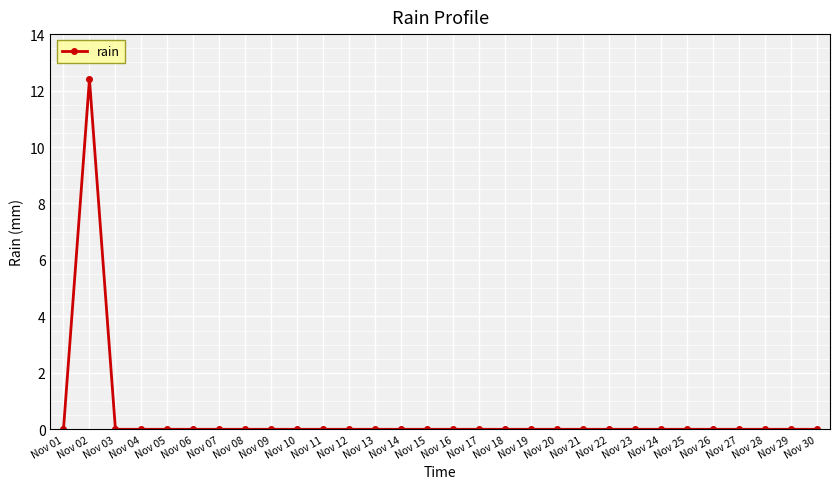

What is the maximum value shown in the chart?

12.4